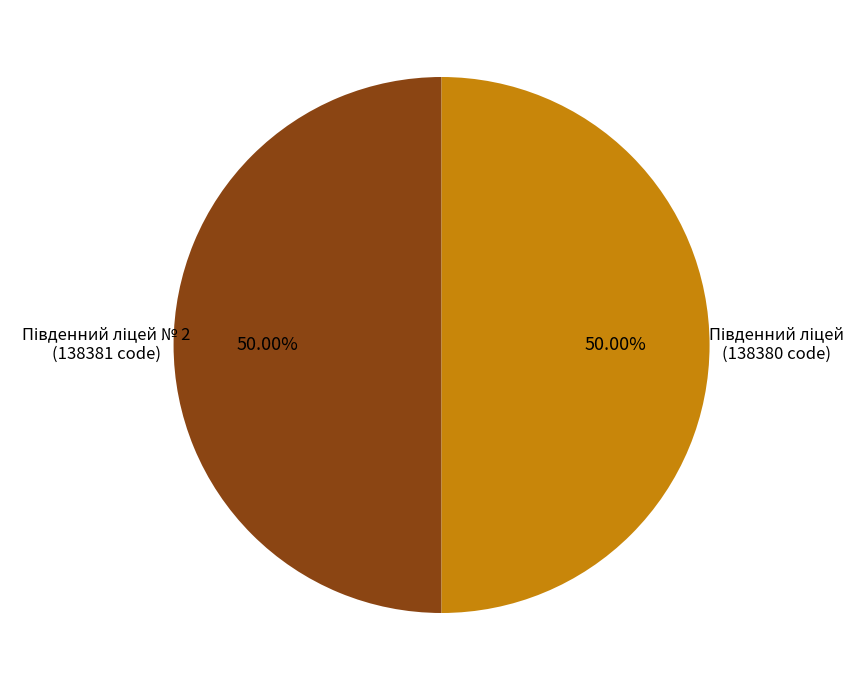

Count the number of slices in the pie.

2